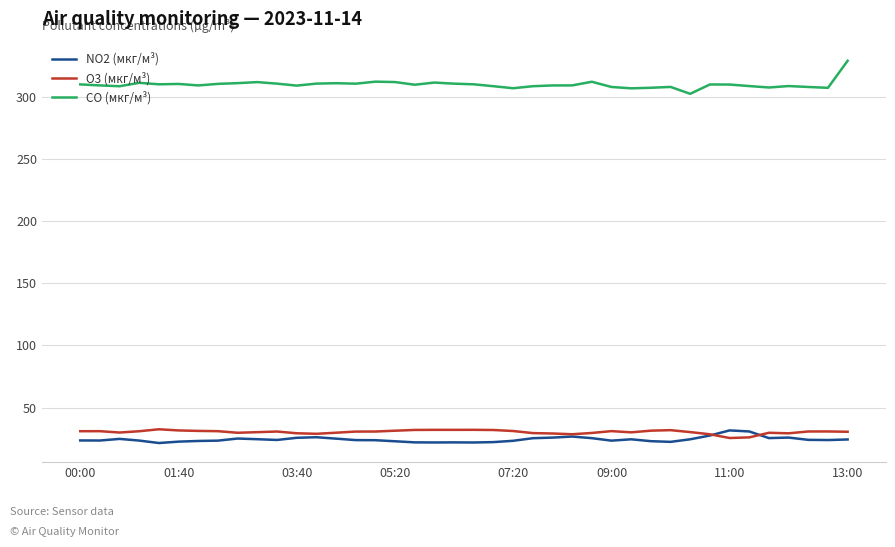

What is the minimum value shown in the chart?

21.5